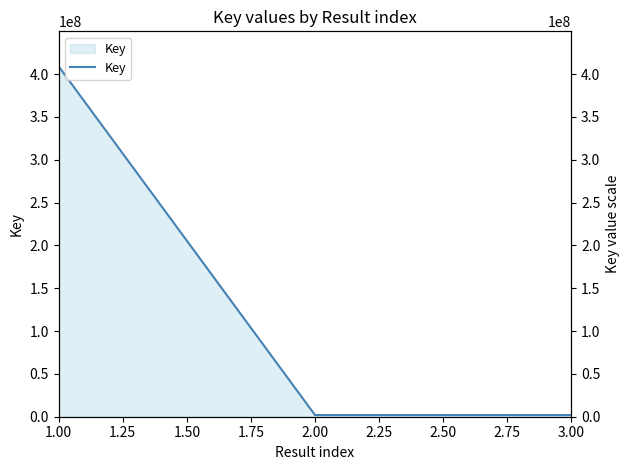

Does the chart display data point markers on the line(s)?

No